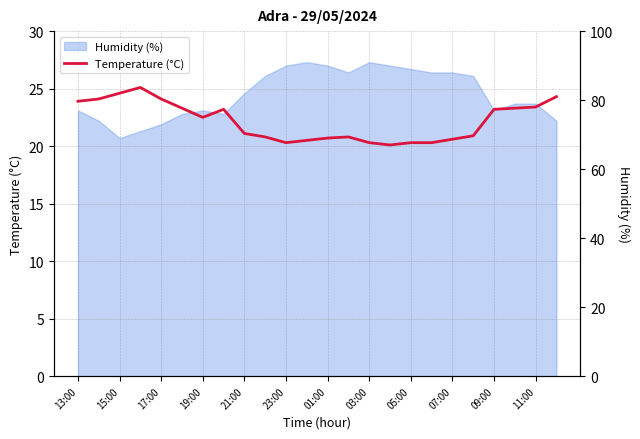

Is it true that Temperature (°C) equals 7.3 at 05:00?

False